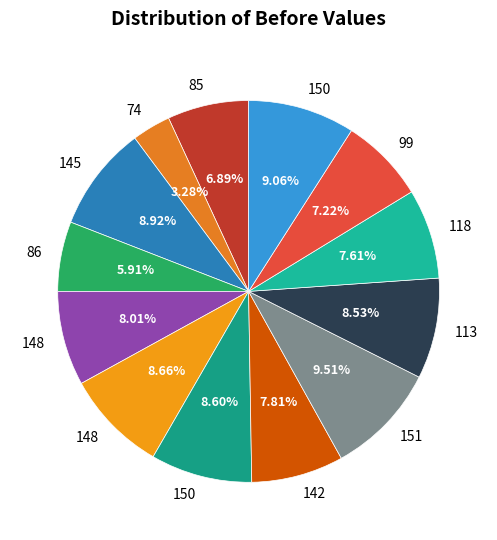

How many segments does this pie chart have?

13